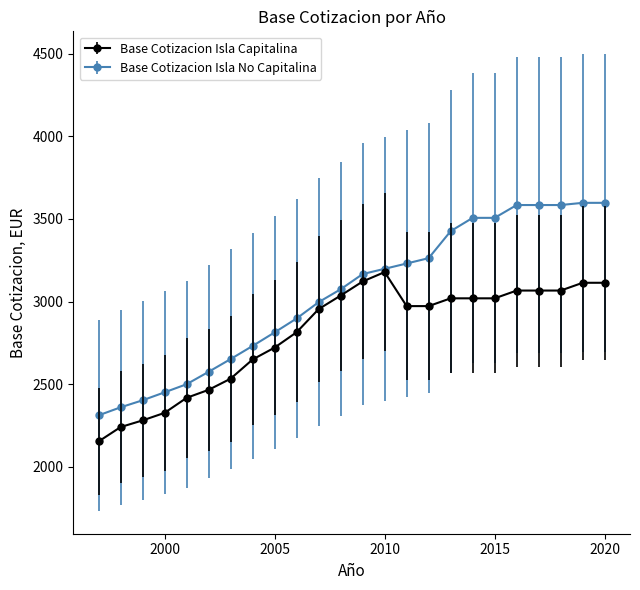

List the series in order of their overall mean, lowest first.

Base Cotizacion Isla Capitalina, Base Cotizacion Isla No Capitalina